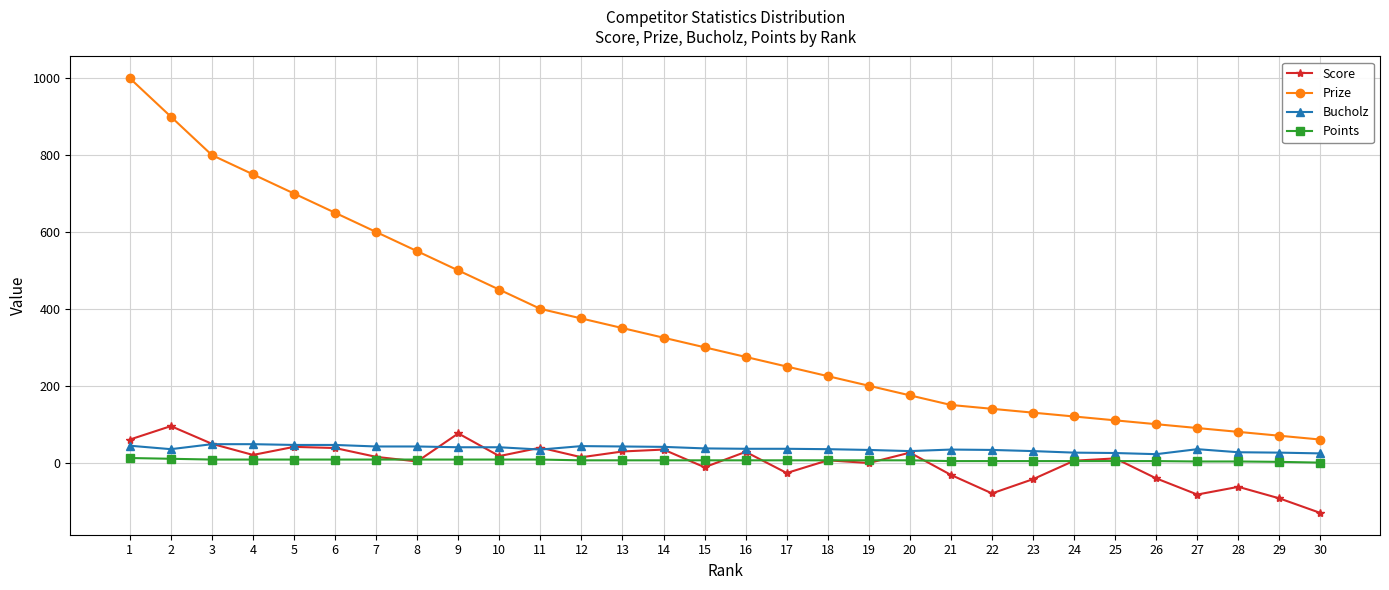

True or false: Score and Prize cross at least once.

False